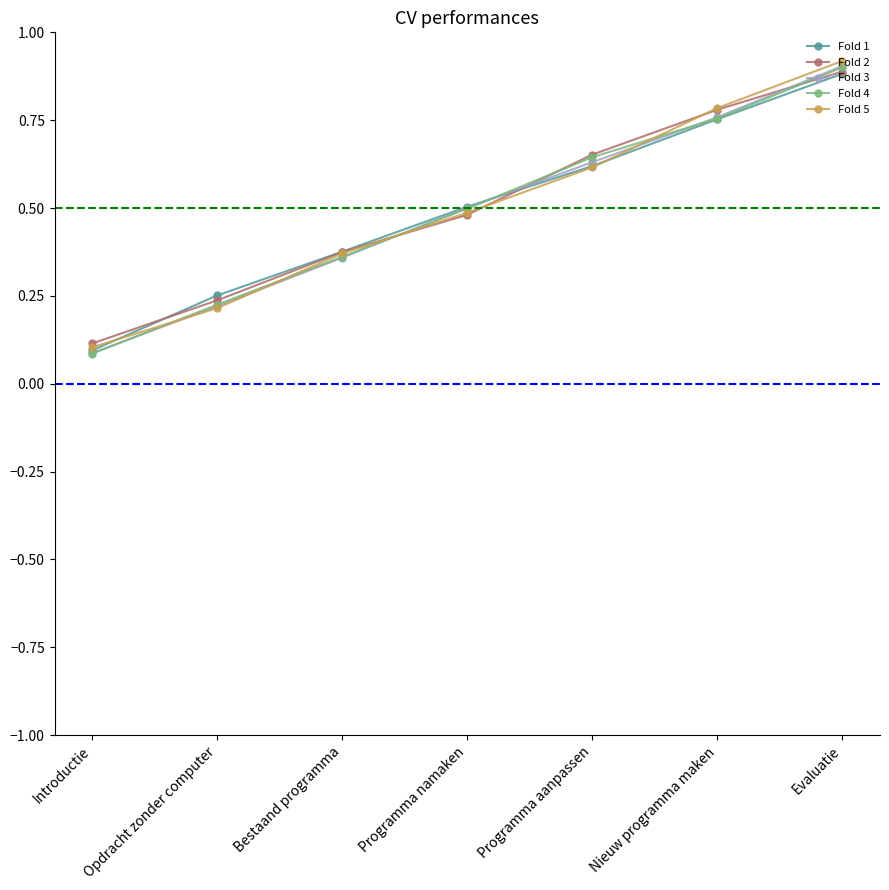

The value of Fold 4 at Nieuw programma maken is 0.4. True or false?

False